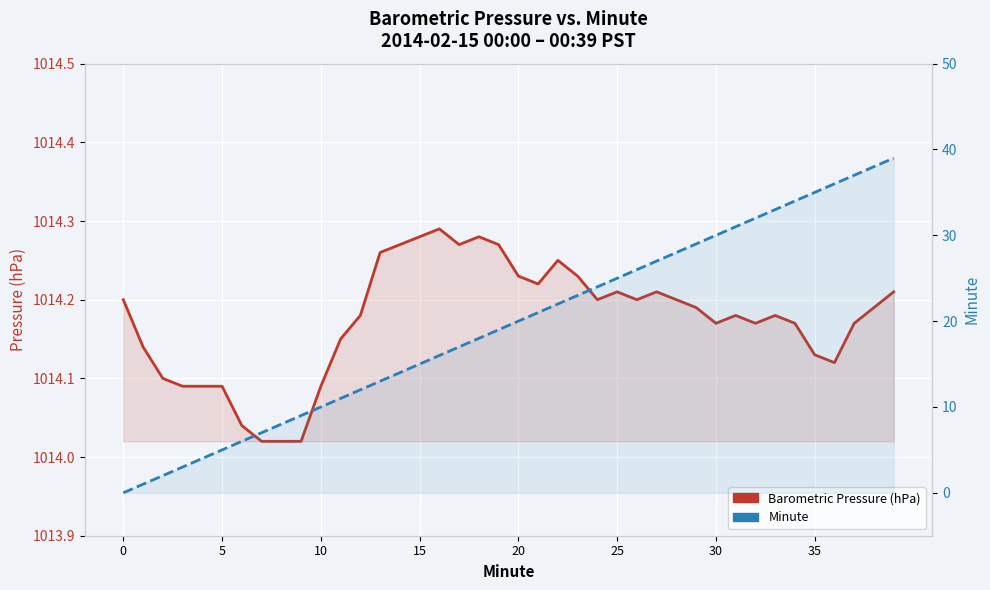

Reading left to right, list all the values displayed in this chart.

Barometric Pressure (hPa): 1014.2	1014.1	1014.1	1014.1	1014.1	1014.1	1014.0	1014.0	1014.0	1014.0	1014.1	1014.1	1014.2	1014.3	1014.3	1014.3	1014.3	1014.3	1014.3	1014.3	1014.2	1014.2	1014.2	1014.2	1014.2	1014.2	1014.2	1014.2	1014.2	1014.2	1014.2	1014.2	1014.2	1014.2	1014.2	1014.1	1014.1	1014.2	1014.2	1014.2
Minute: 0.0	1.0	2.0	3.0	4.0	5.0	6.0	7.0	8.0	9.0	10.0	11.0	12.0	13.0	14.0	15.0	16.0	17.0	18.0	19.0	20.0	21.0	22.0	23.0	24.0	25.0	26.0	27.0	28.0	29.0	30.0	31.0	32.0	33.0	34.0	35.0	36.0	37.0	38.0	39.0